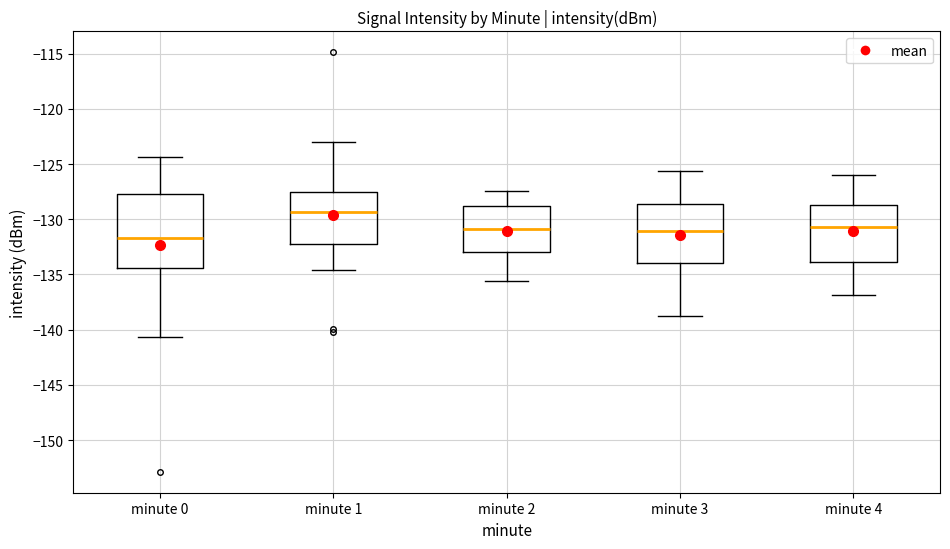

Comparing the boxes themselves (not the whiskers), which one is the tallest?

minute 0